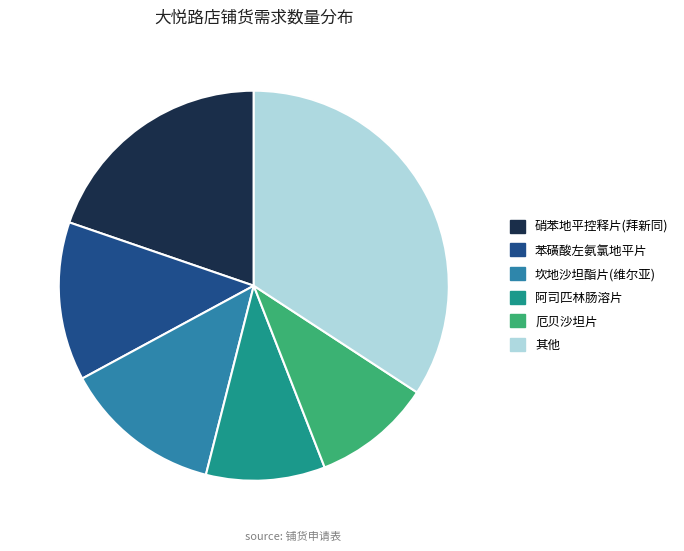

Which slice is the largest?

其他